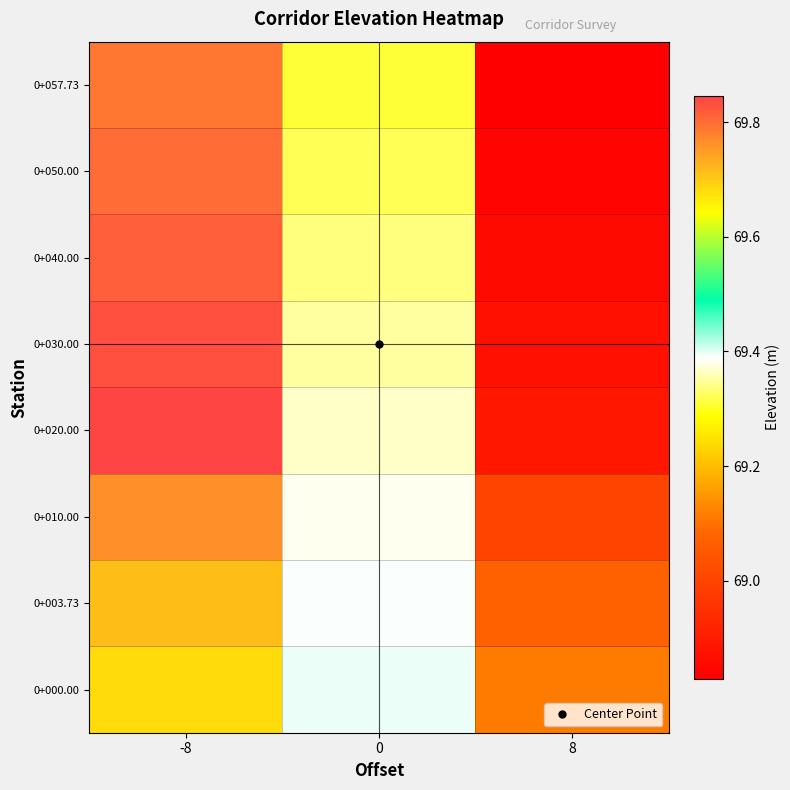

What is the total value across all series at 8?

551.5